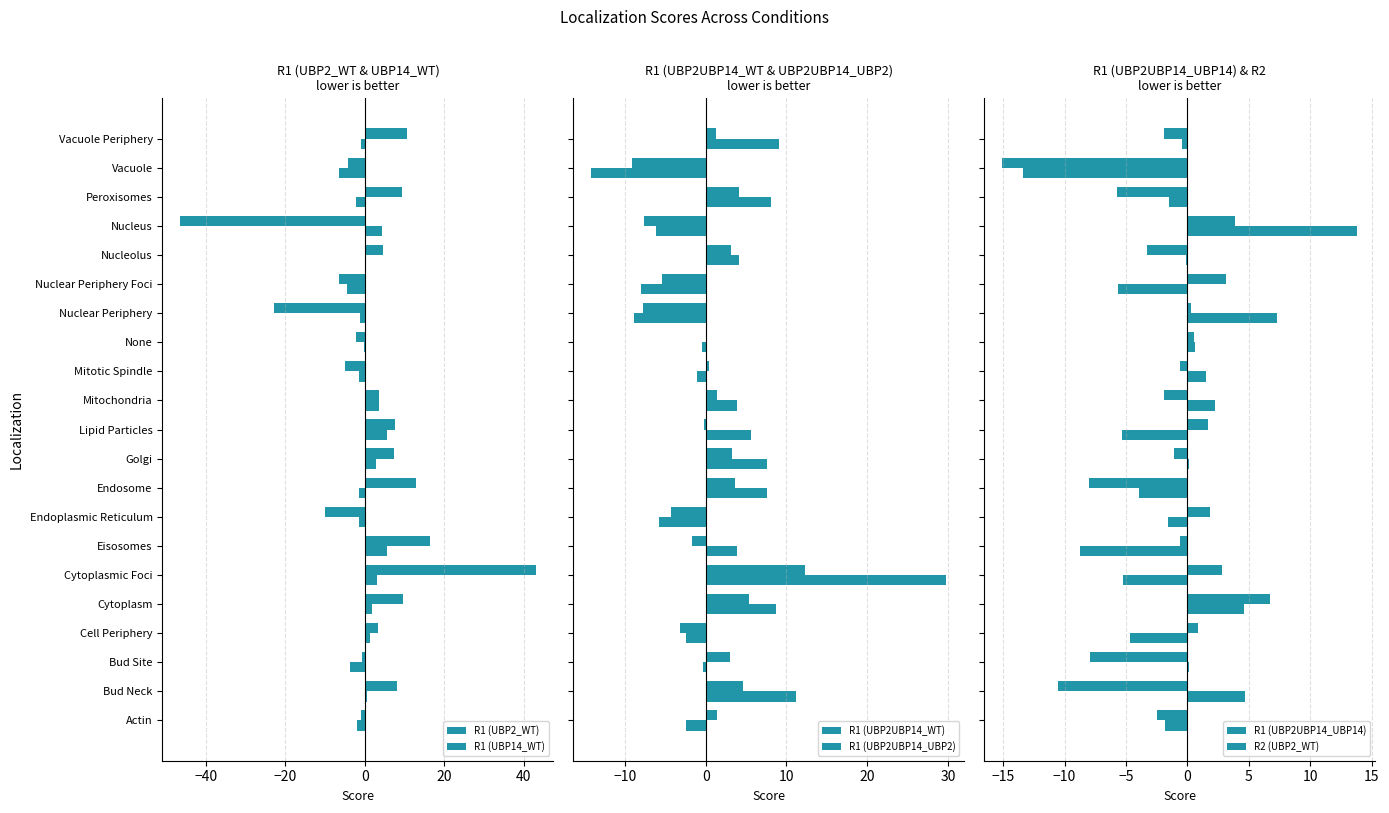

What are all the series names shown in the legend?

R1 (UBP2_WT), R1 (UBP14_WT), R1 (UBP2UBP14_WT), R1 (UBP2UBP14_UBP2), R1 (UBP2UBP14_UBP14), R2 (UBP2_WT)